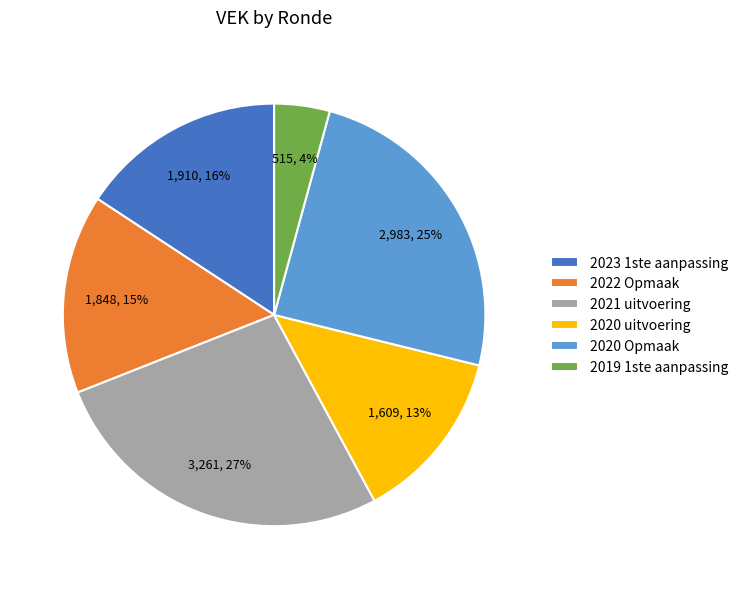

How many segments does this pie chart have?

6